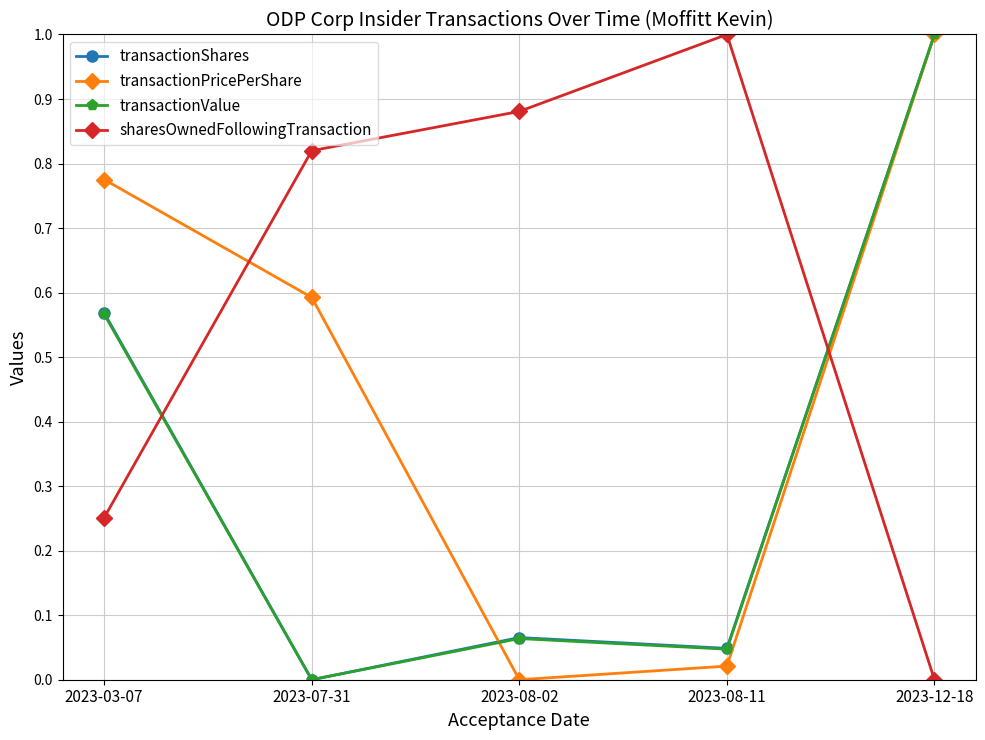

Which category has the lowest value in the transactionValue series?

2023-07-31